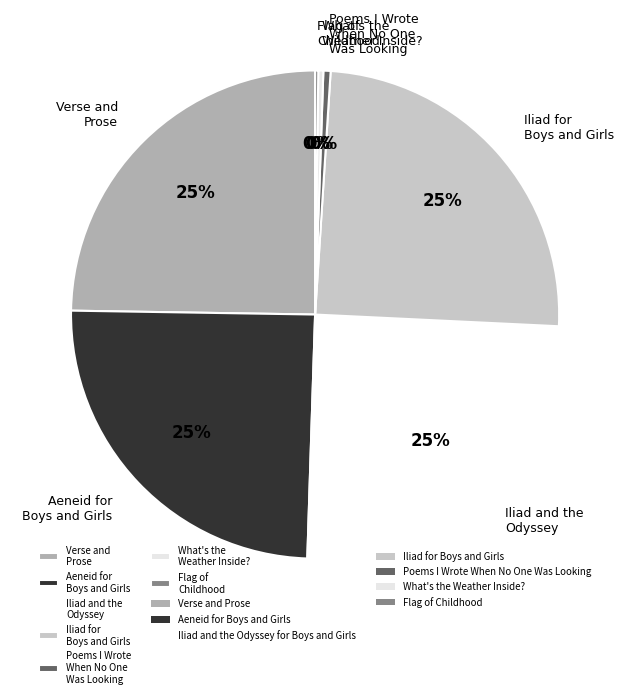

Is the sum of Poems I Wrote When No One Was Looking and Iliad and the Odyssey greater than half?

No